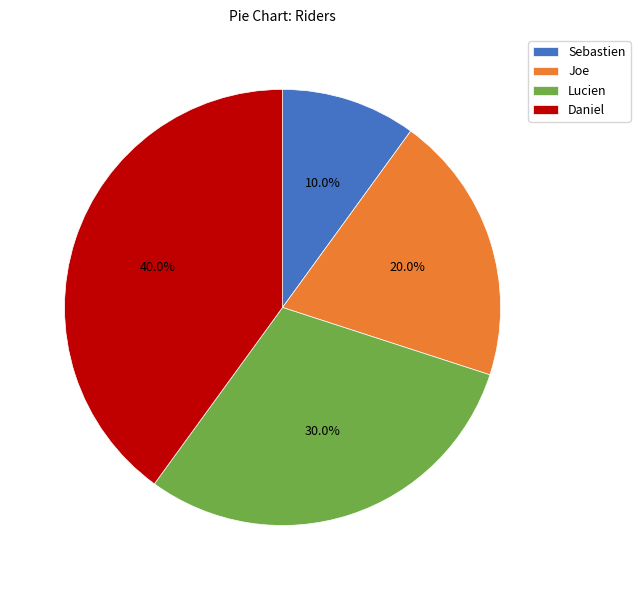

Is Lucien the majority of the pie?

No